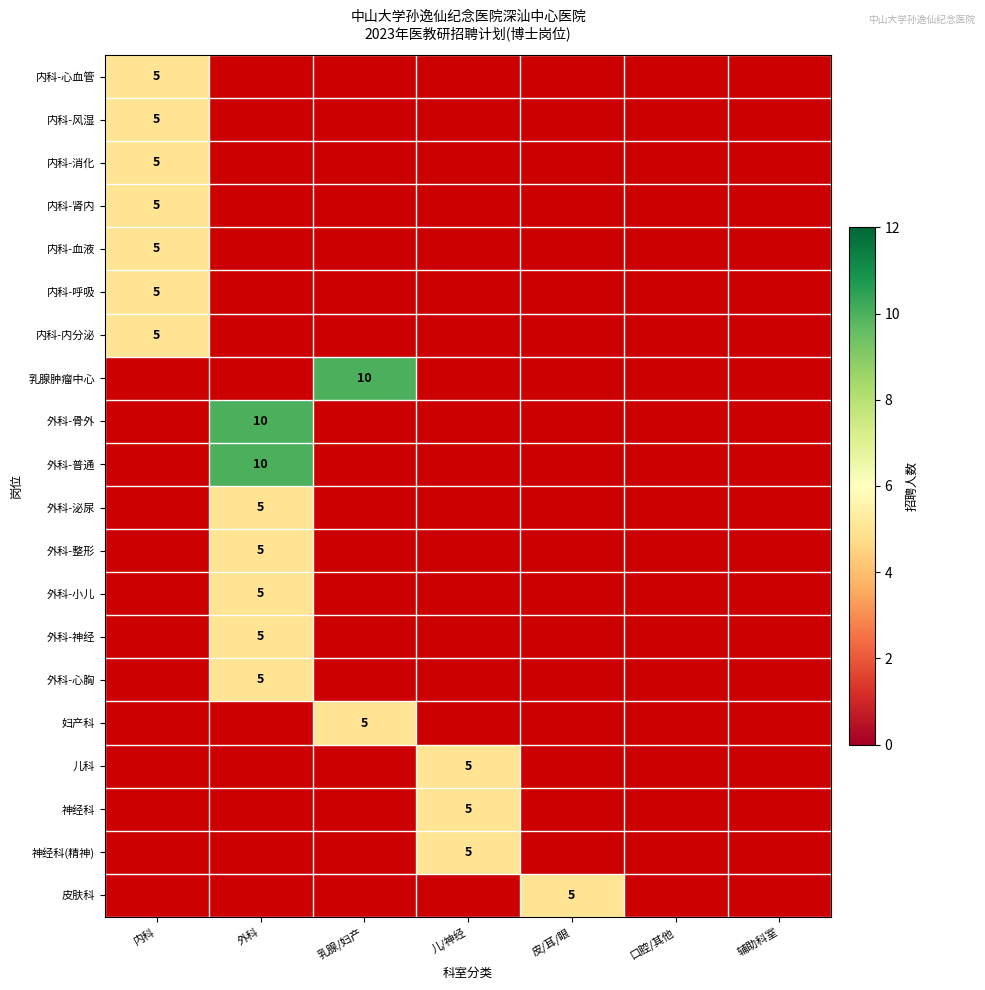

Which has a higher value, 辅助科室 or 儿/神经?

儿/神经